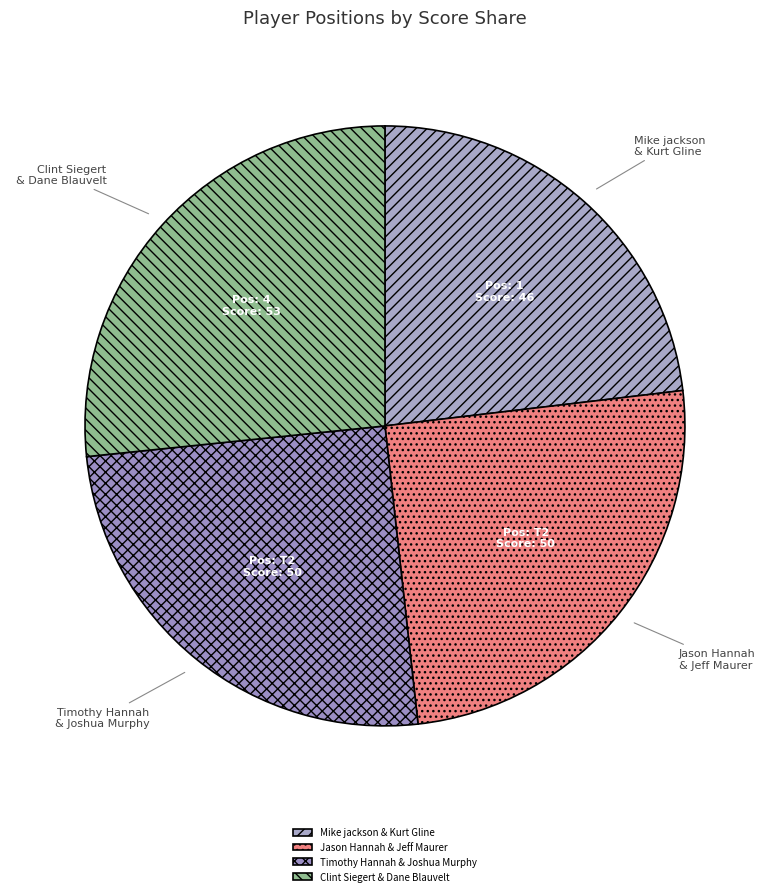

Is there any slice that represents more than half of the pie?

No